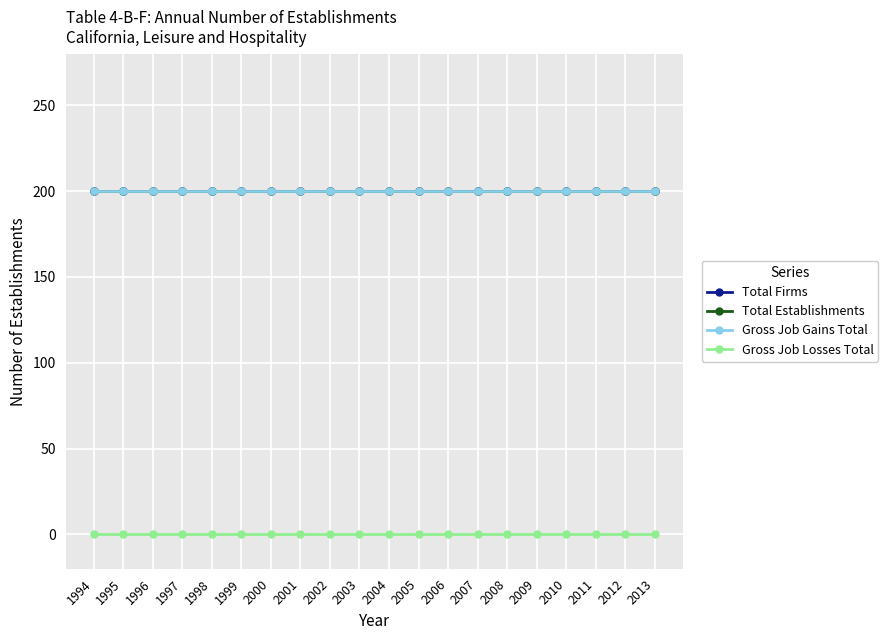

Which series has the widest spread of values?

Total Firms